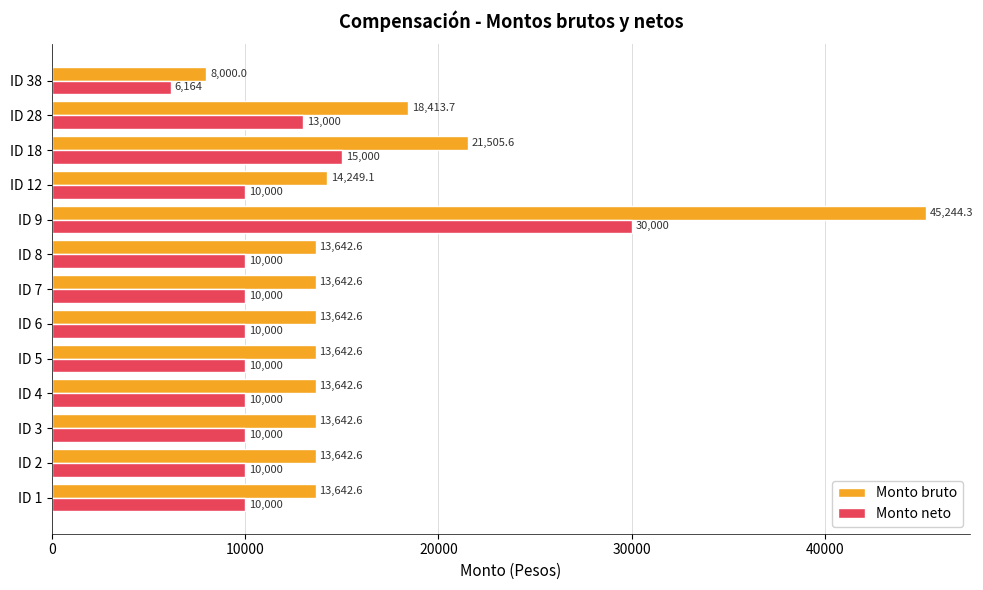

Is it true that Monto neto equals 10000.0 at ID 3?

True